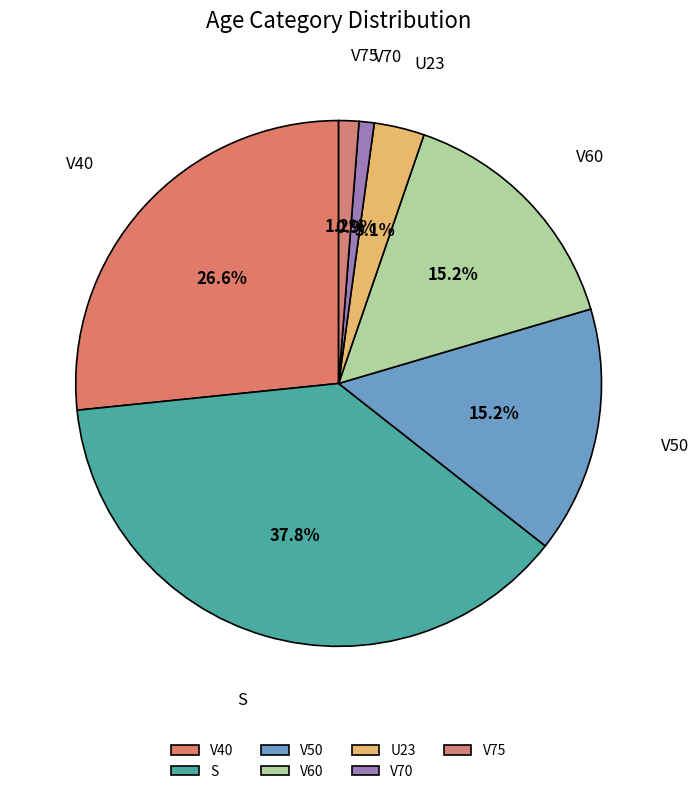

Do V50 and U23 together represent more than half of the pie?

No